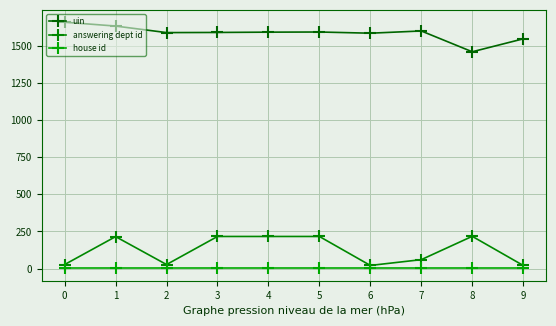

How many series are shown in this chart?

3